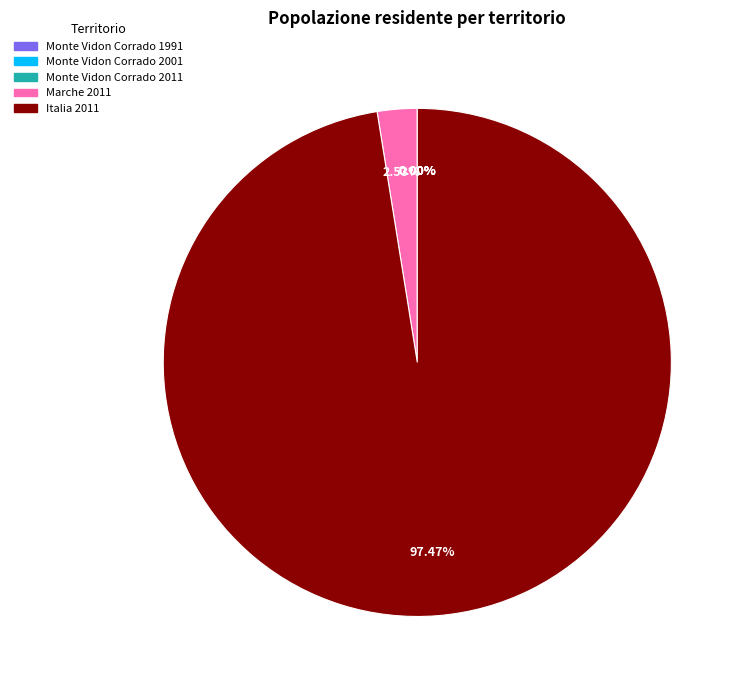

Is there any slice that represents more than half of the pie?

Yes